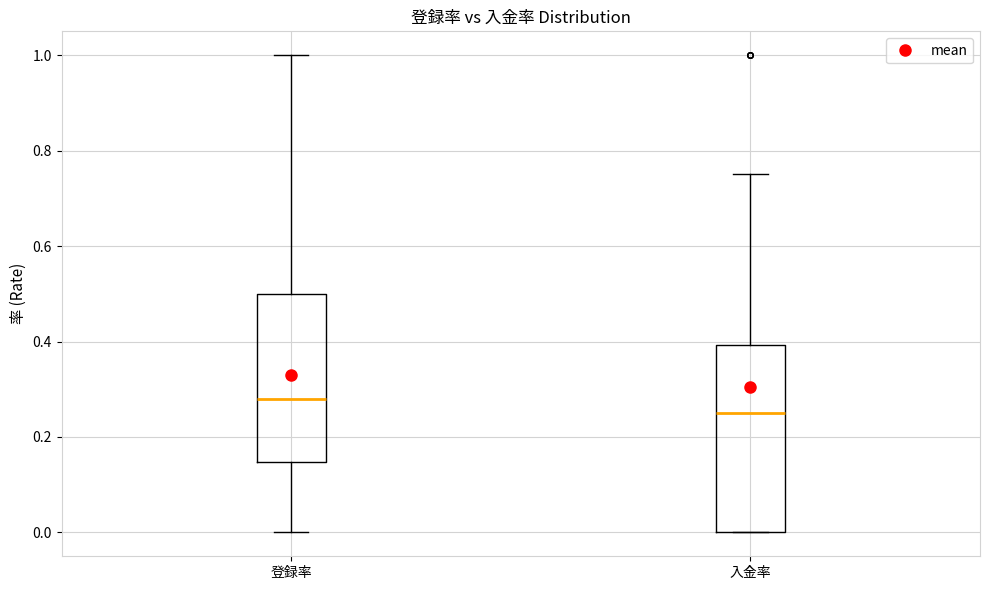

Reading left to right, read every box against the y-axis: the position of its median line, the range the box covers, and the ends of its whiskers. The values are not printed on the chart, so give them approximately, as read against the axis.

登録率: median 0.28, box 0.14 to 0.50, whiskers 0.00 to 1.00
入金率: median 0.26, box 0.00 to 0.40, whiskers 0.00 to 0.76